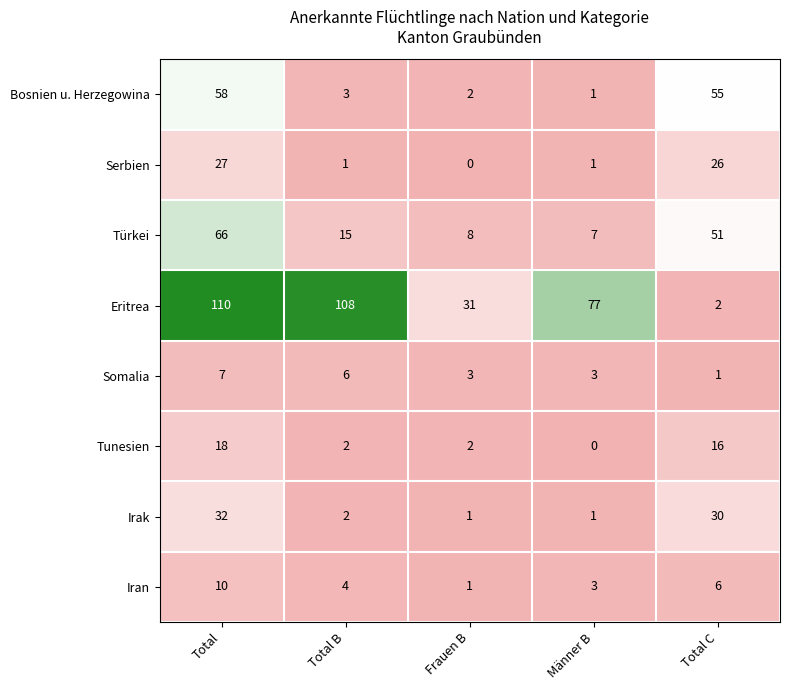

At which category is the sum across all series the highest?

Total